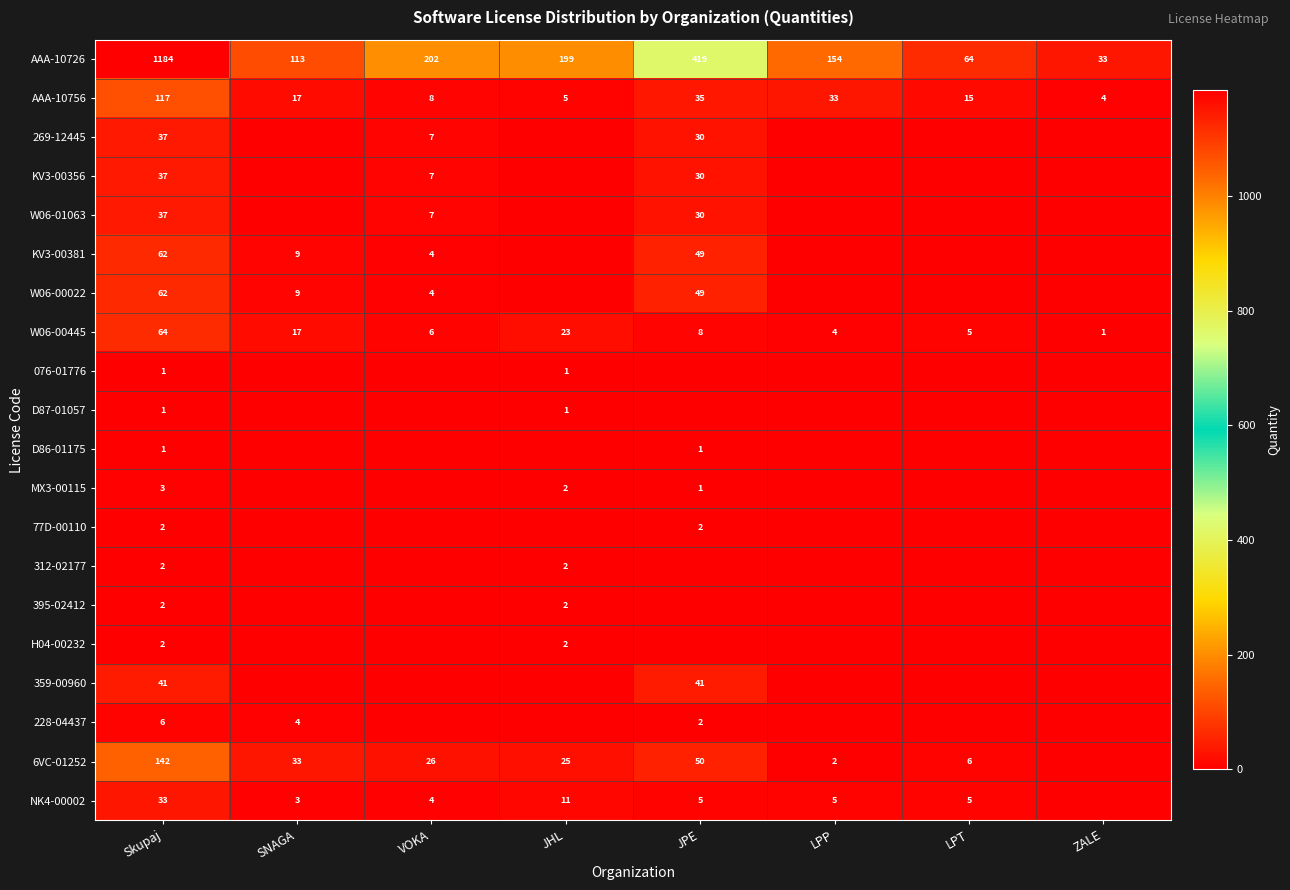

Rank the categories by AAA-10726 value from lowest to highest.

ZALE, LPT, SNAGA, LPP, JHL, VOKA, JPE, Skupaj